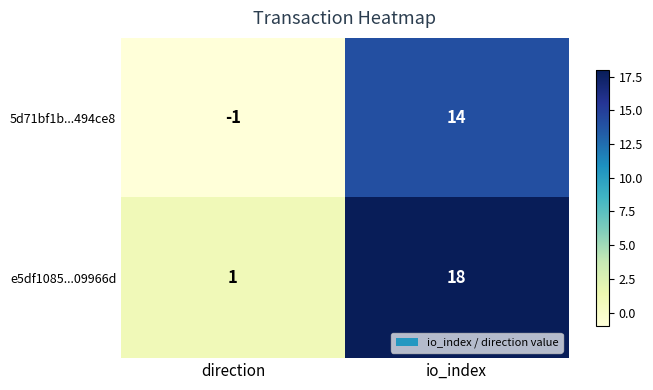

Rank the series at direction from lowest to highest value.

5d71bf1b...494ce8, e5df1085...09966d